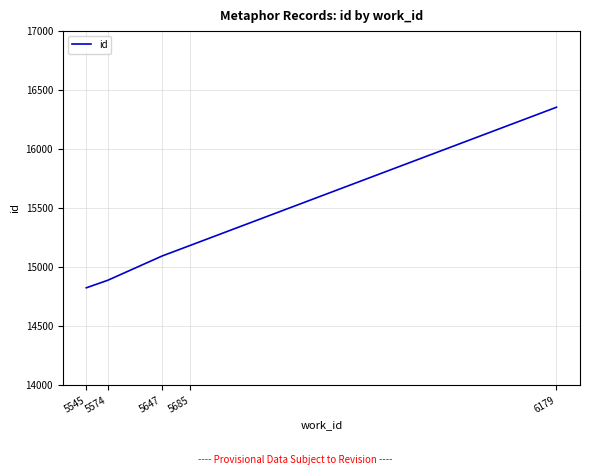

How many series are shown in this chart?

1